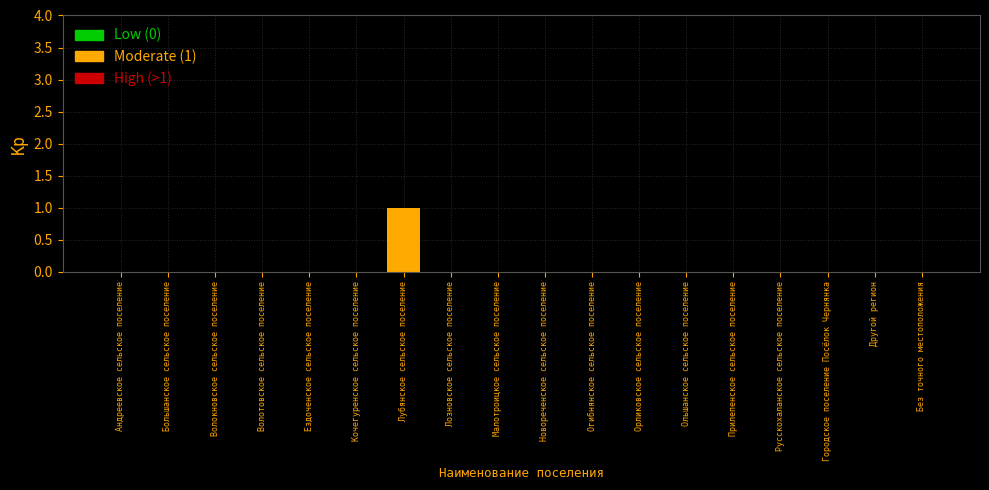

Reading right to left, list all the values displayed in this chart.

Без точного местоположения=0	Другой регион=0	Городское поселение Посёлок Чернянка=0	Русскохаланское сельское поселение=0	Прилепенское сельское поселение=0	Ольшанское сельское поселение=0	Орликовское сельское поселение=0	Огибнянское сельское поселение=0	Новореченское сельское поселение=0	Малотроицкое сельское поселение=0	Лозновское сельское поселение=0	Лубянское сельское поселение=1	Кочегуренское сельское поселение=0	Ездоченское сельское поселение=0	Волотовское сельское поселение=0	Волокновское сельское поселение=0	Большанское сельское поселение=0	Андреевское сельское поселение=0